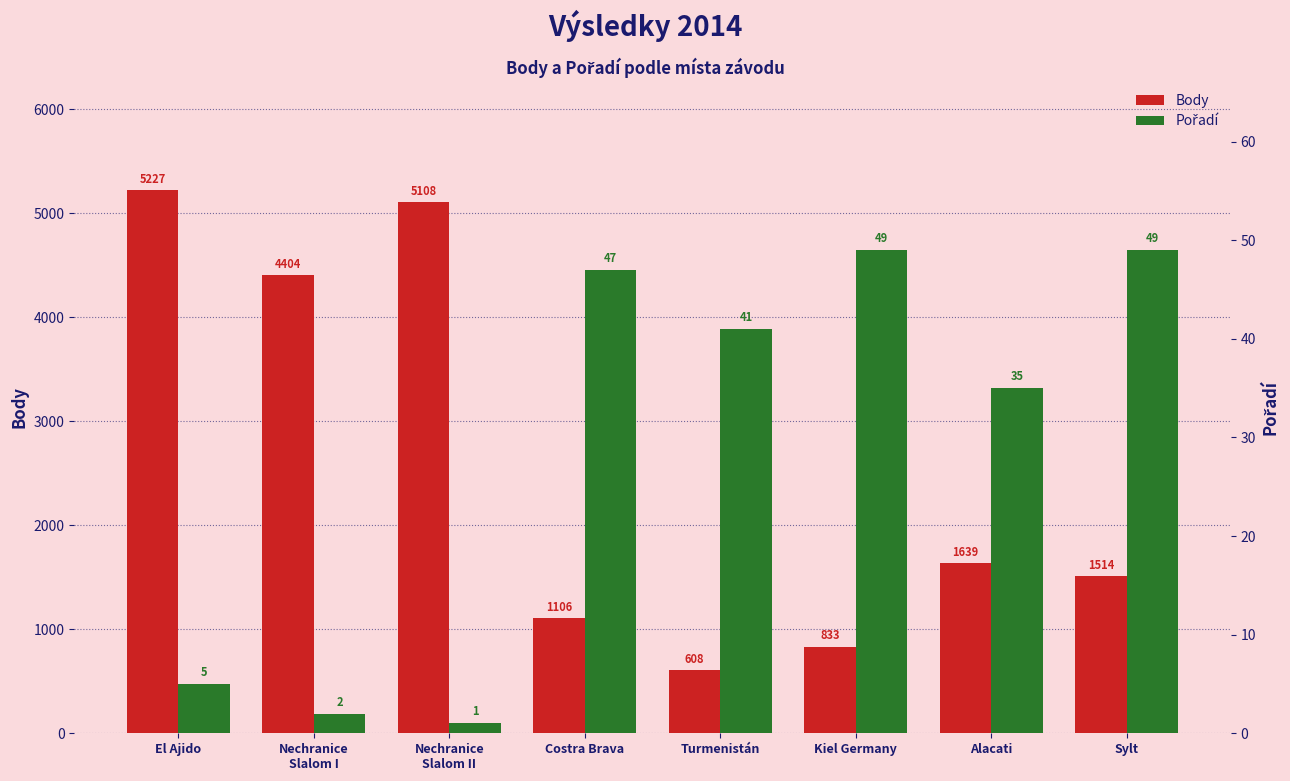

Reading left to right, transcribe all the data shown in this chart.

Body: 5227	4404	5108	1106	608	833	1639	1514
Pořadí: 5	2	1	47	41	49	35	49